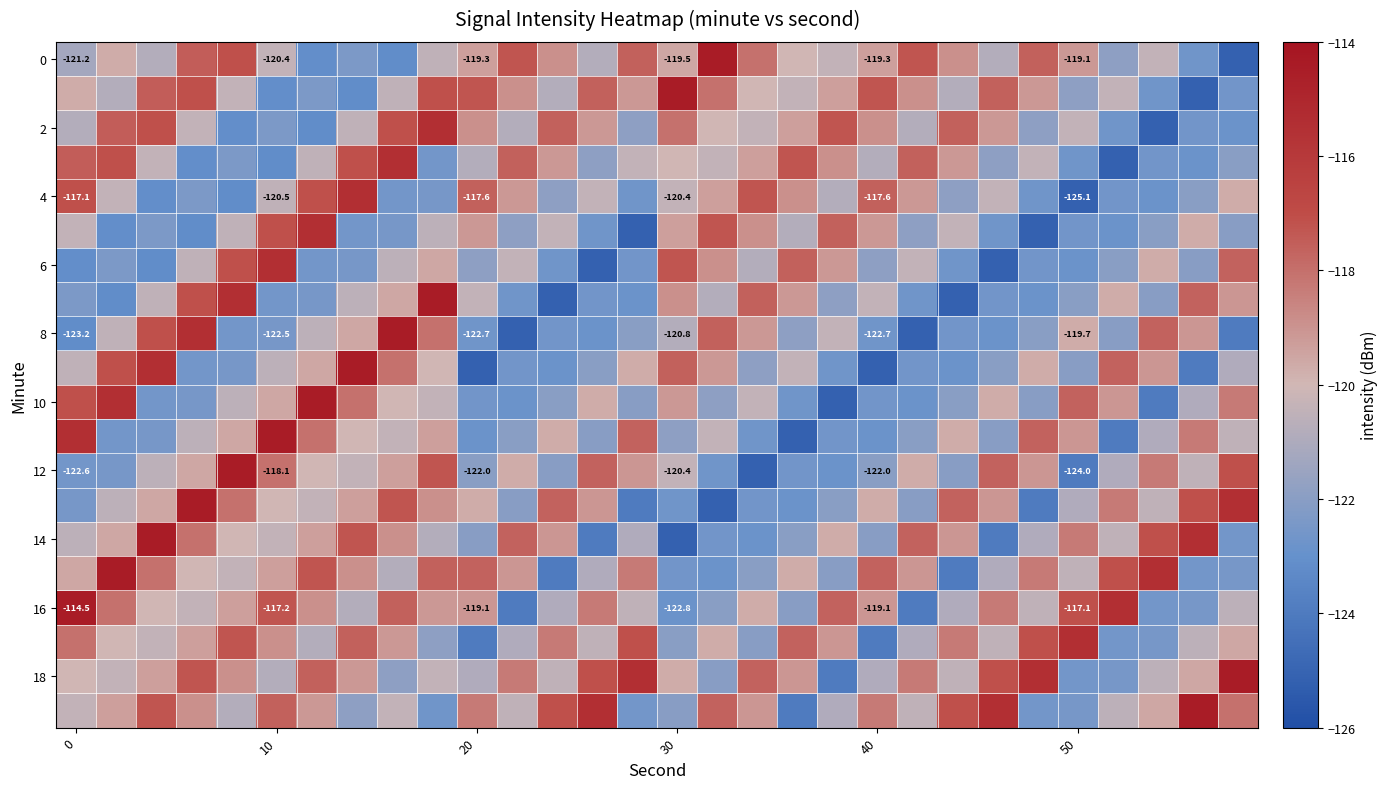

Which series has the largest total across all categories?

18